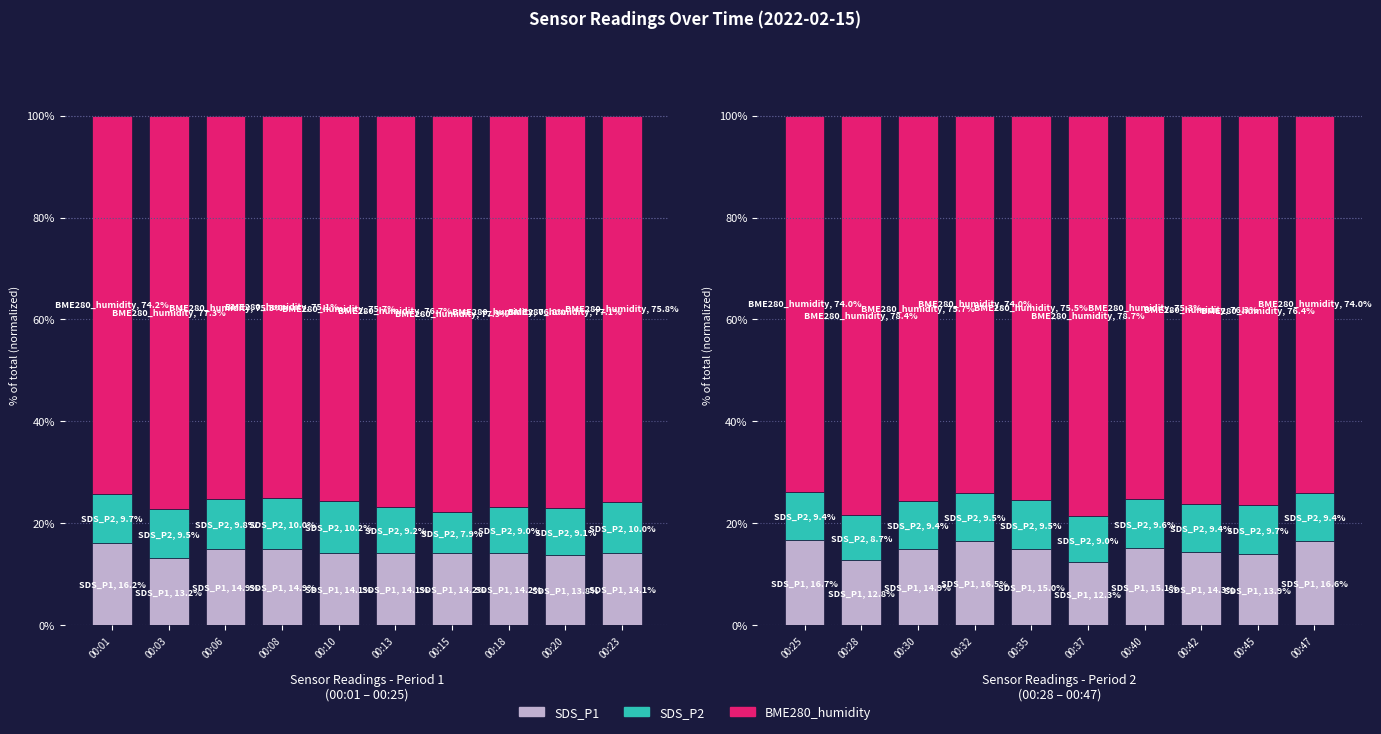

What is the approximate value of SDS_P1 at 00:30?

14.9